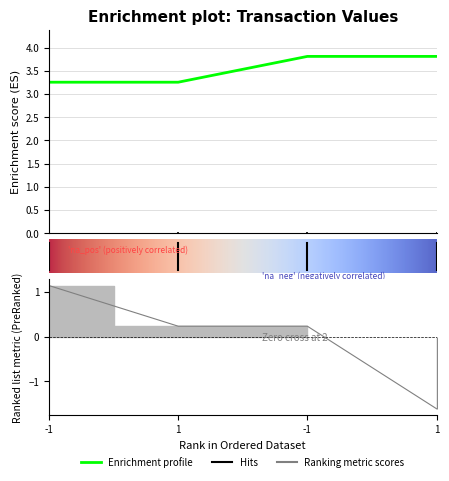

How many categories are shown in the chart?

4